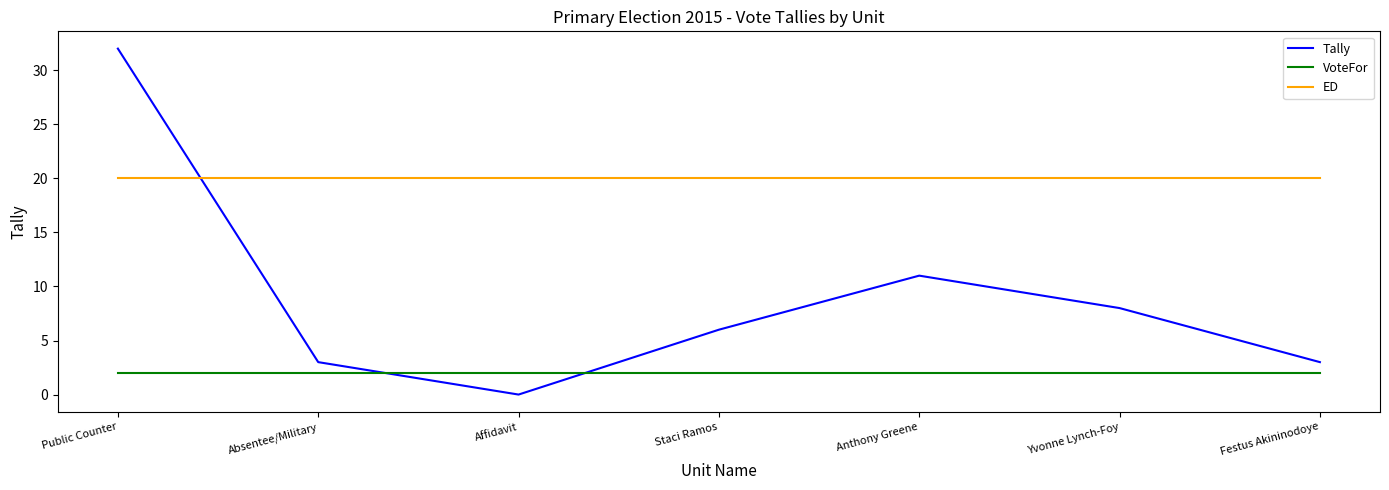

What is the maximum value shown in the chart?

32